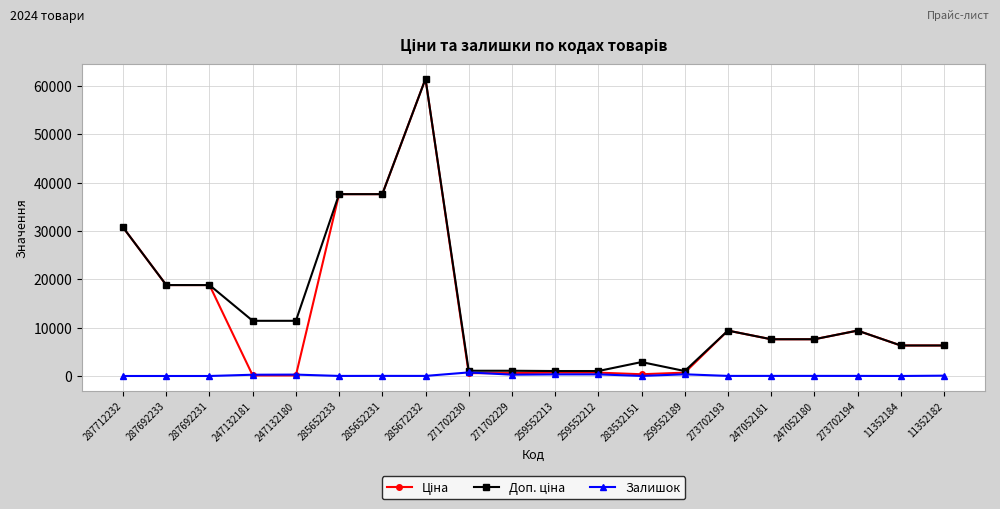

Which category has the highest value across all series?

285672232